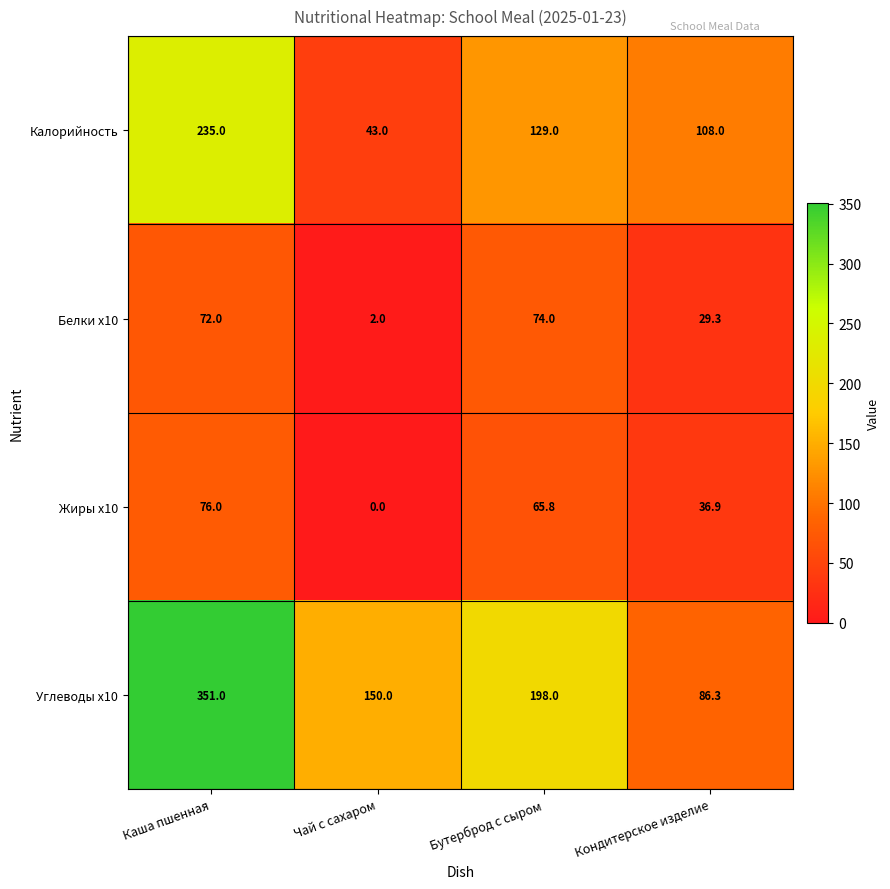

List the series in order of their peak value, lowest first.

Белки x10, Жиры x10, Калорийность, Углеводы x10